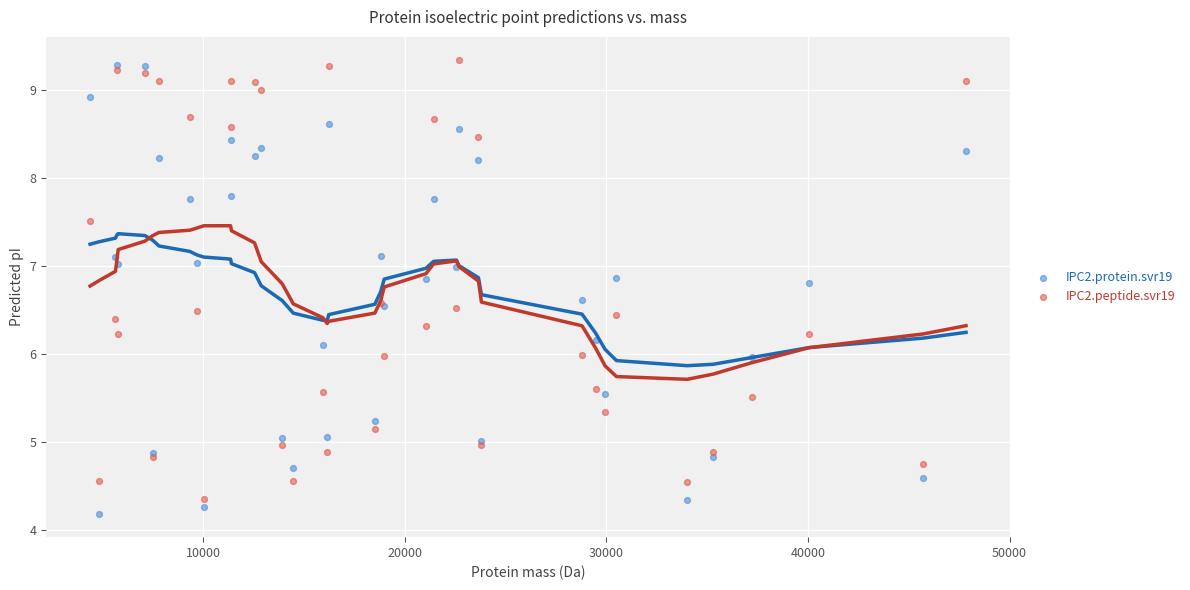

Which series contains the highest Y value?

IPC2.peptide.svr19